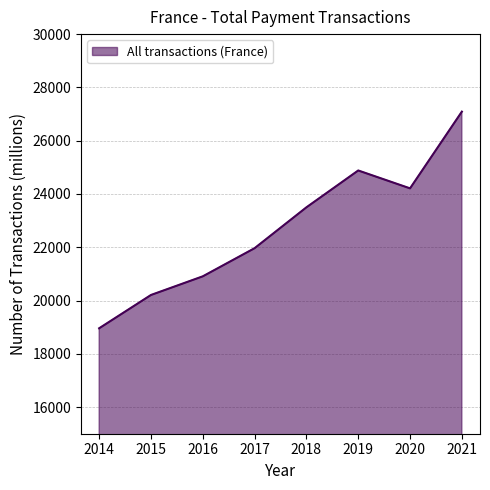

What is the greatest value displayed?

27090.1